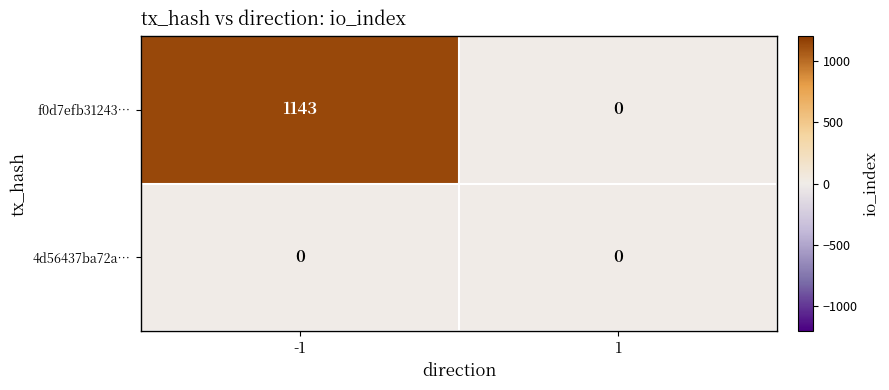

What is the sum of the f0d7efb31243… values at -1 and 1?

1143